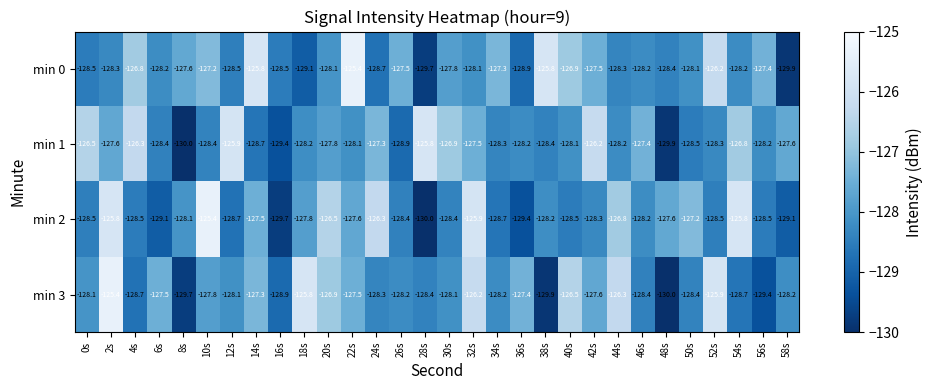

How many values in the min 2 series exceed -128?

12